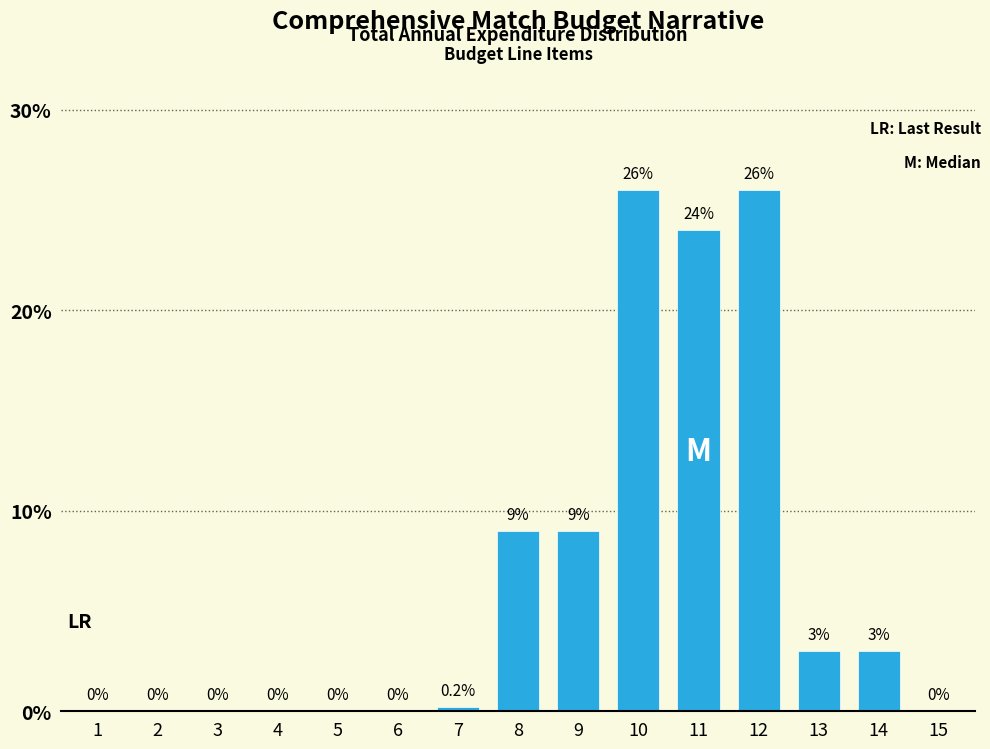

Reading right to left, transcribe all the data shown in this chart.

15=0.0	14=3.0	13=3.0	12=26.0	11=24.0	10=26.0	9=9.0	8=9.0	7=0.2	6=0.0	5=0.0	4=0.0	3=0.0	2=0.0	1=0.0